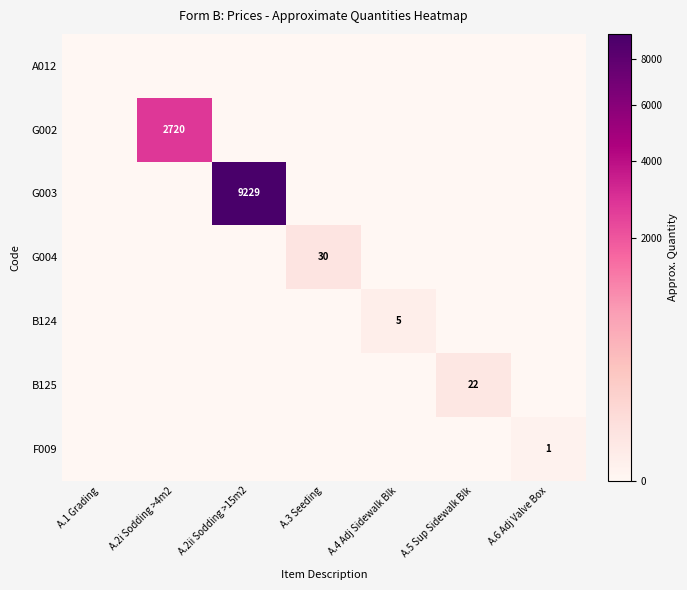

Is it true that G002 equals -1348 at A.4 Adj Sidewalk Blk?

False